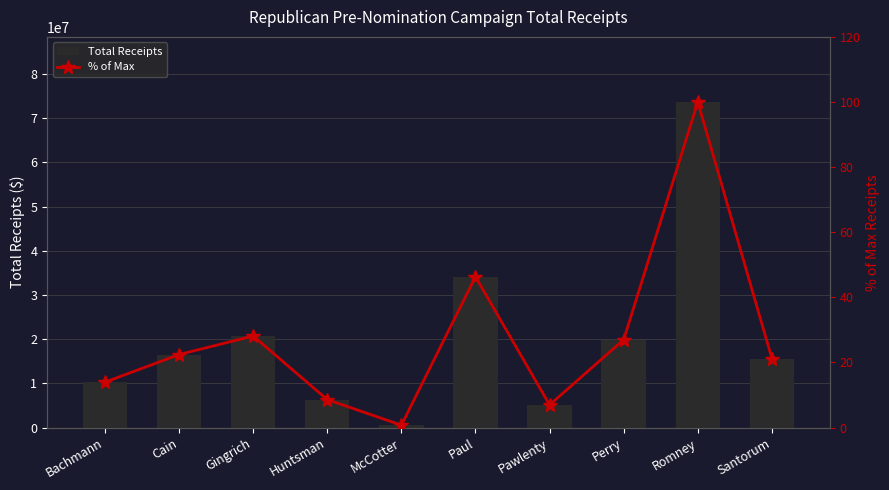

What is the sum of the Total Receipts values at McCotter and Huntsman?

6879073.8